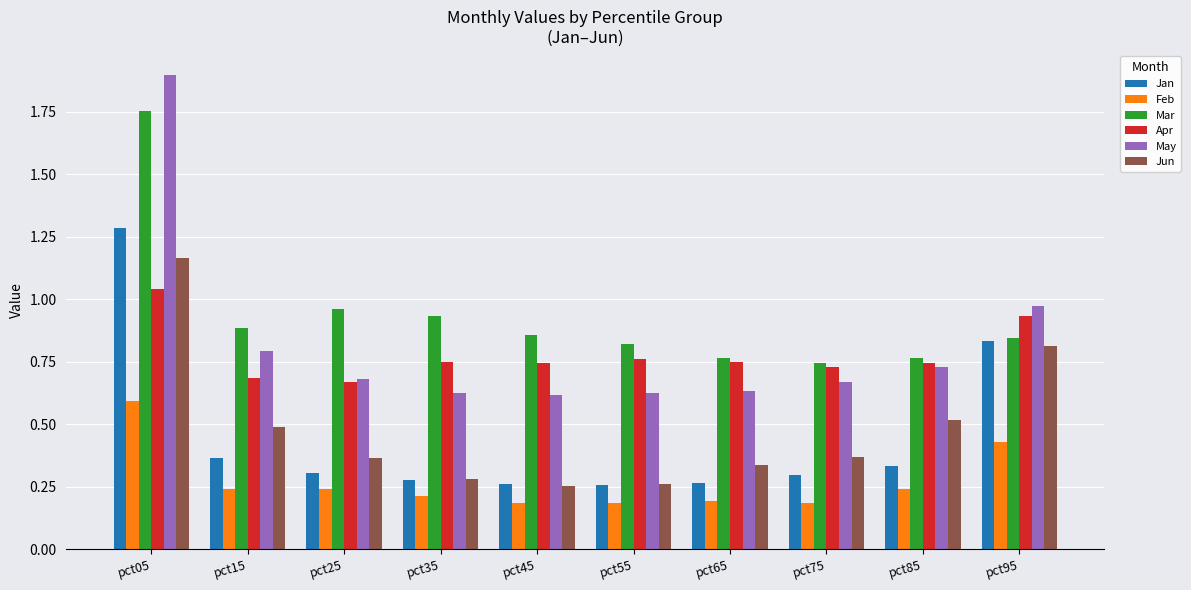

What are all the series names shown in the legend?

Jan, Feb, Mar, Apr, May, Jun